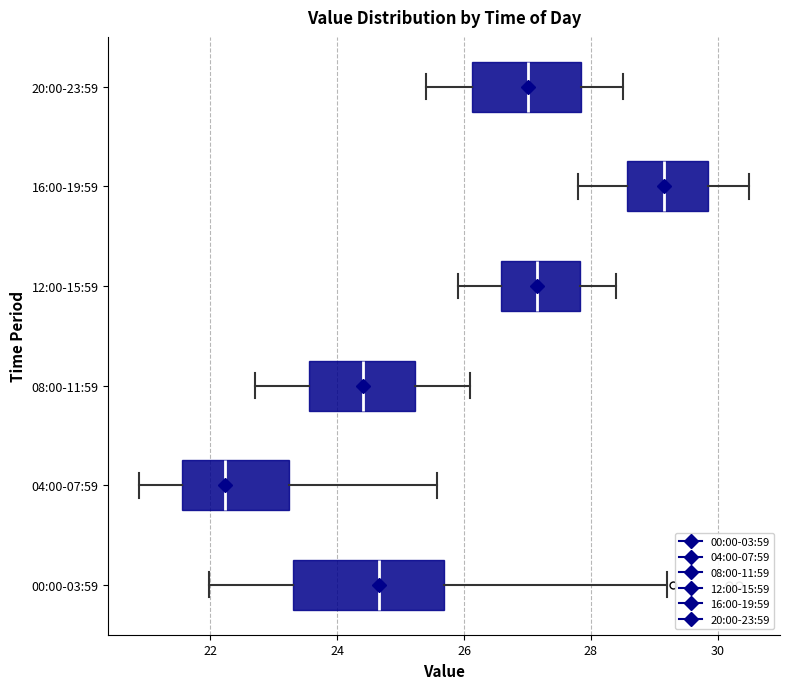

Which box's median line is the furthest to the right?

16:00-19:59